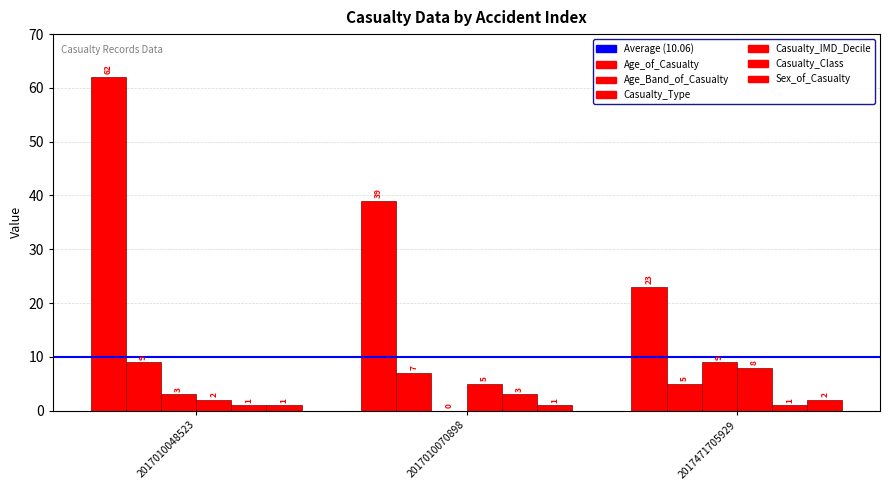

How many groups of bars are there?

3